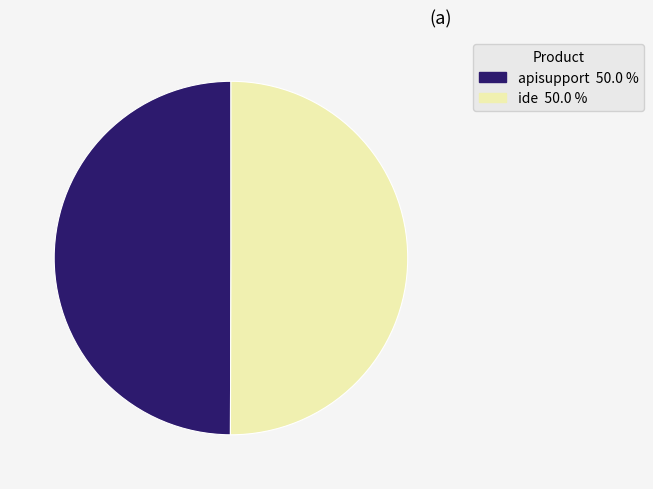

Is the sum of ide and apisupport greater than half?

Yes